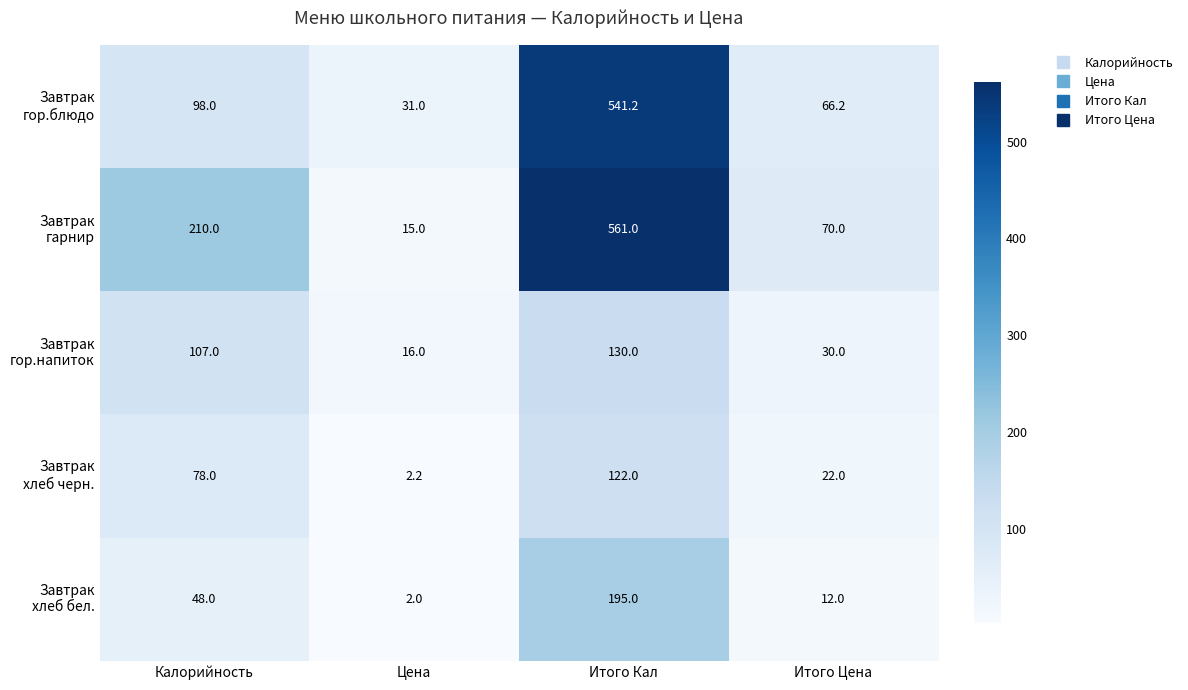

At how many categories does at least one series exceed 488?

1